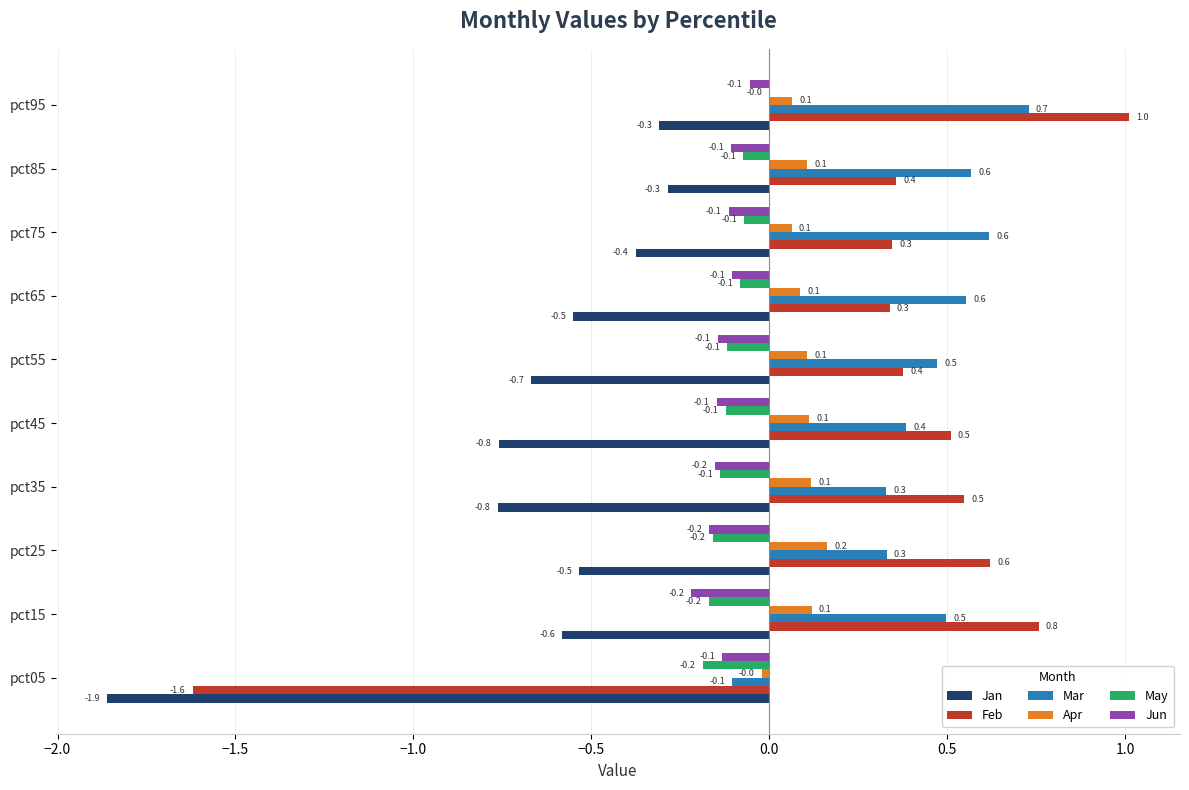

Count the Mar values in the range 0 to 1.

9